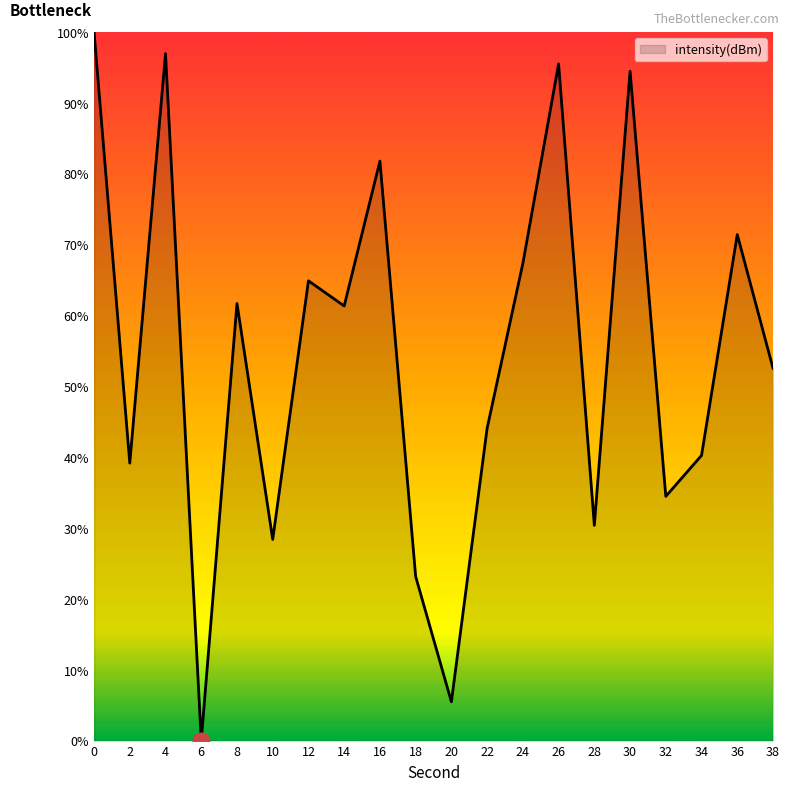

What is the sum of all values?

1093.0